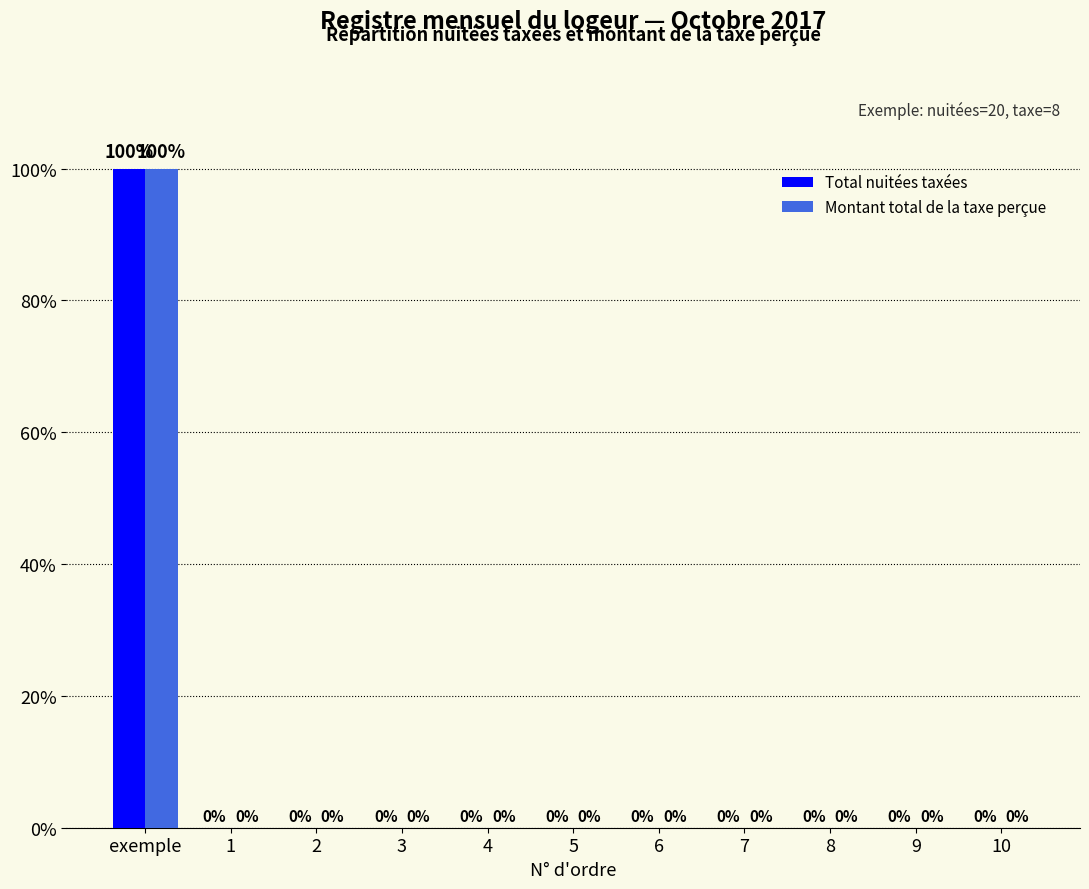

Count the number of categories in the chart.

11